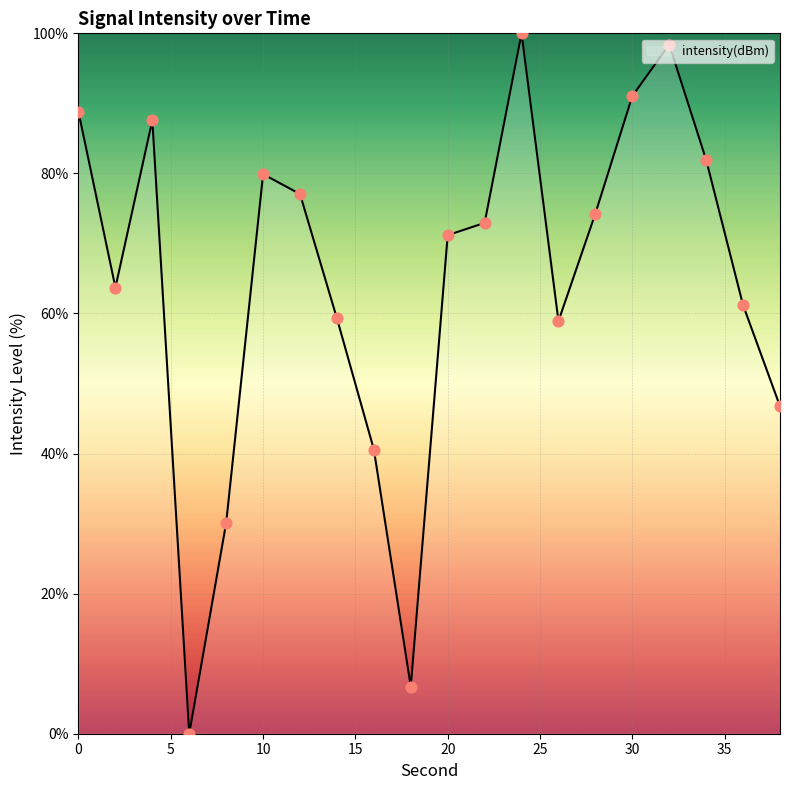

Does the chart have visible grid lines?

Yes